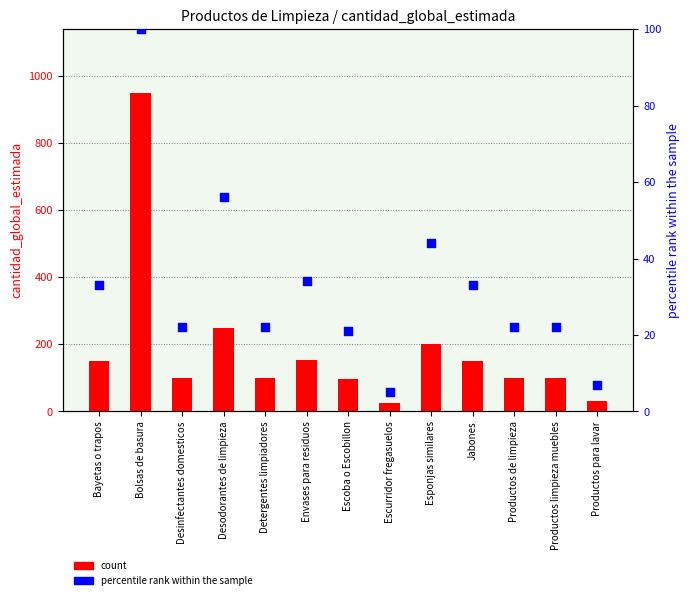

Which series has the largest total across all categories?

count